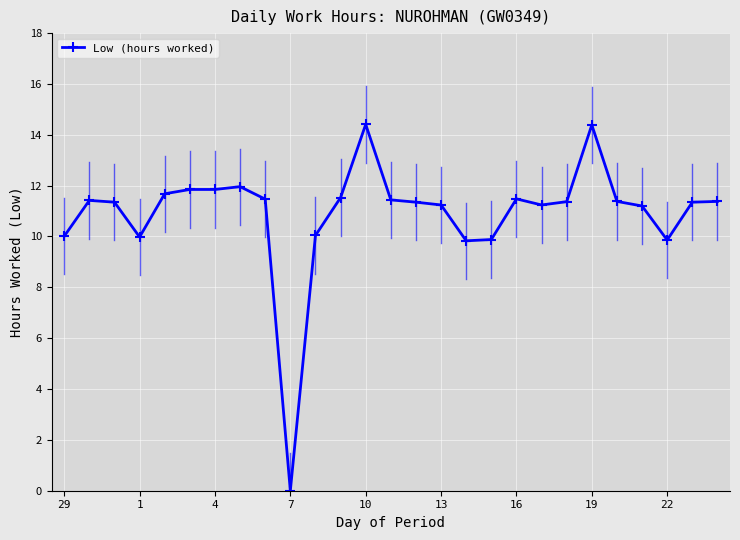

How many lines are shown in the chart?

1